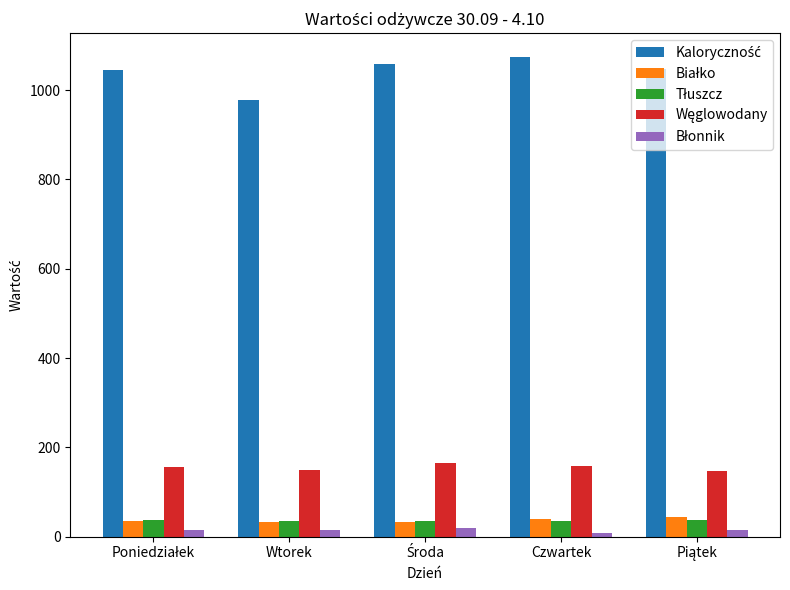

At how many categories does at least one series exceed 191?

5